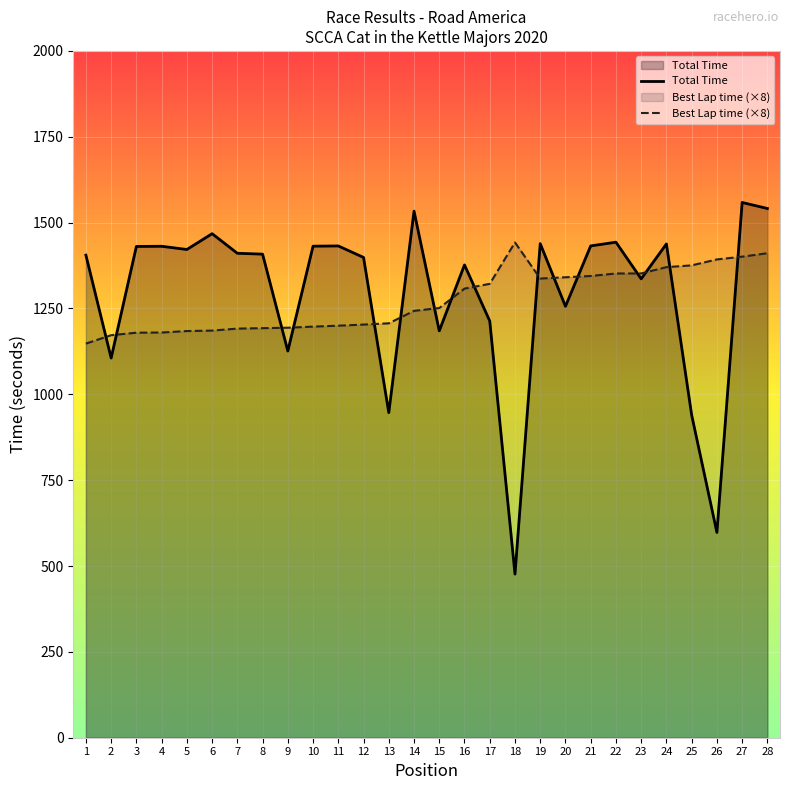

What is the smallest value displayed?

476.5